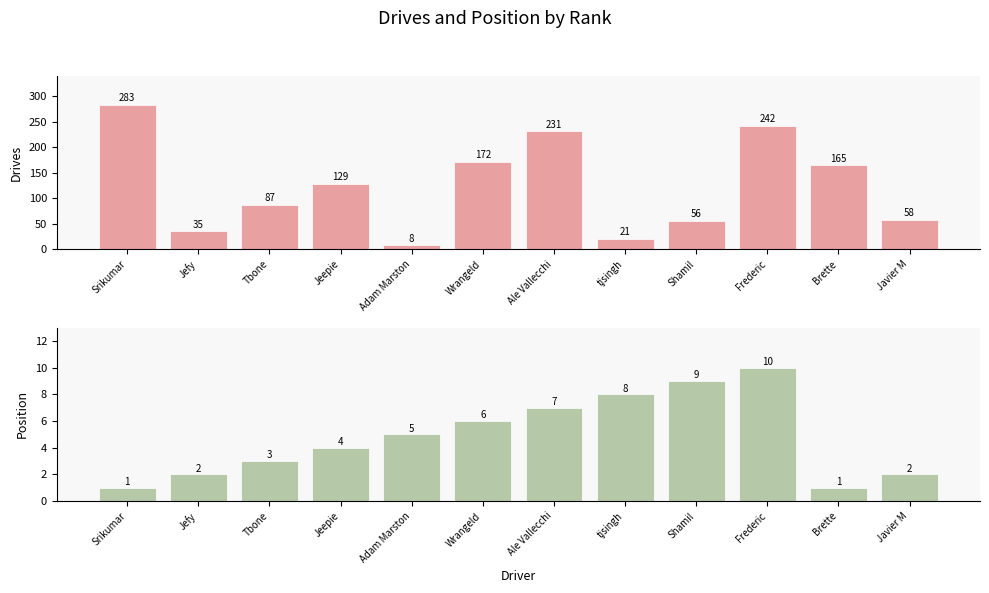

Which category has the lowest value in the Position series?

Srikumar